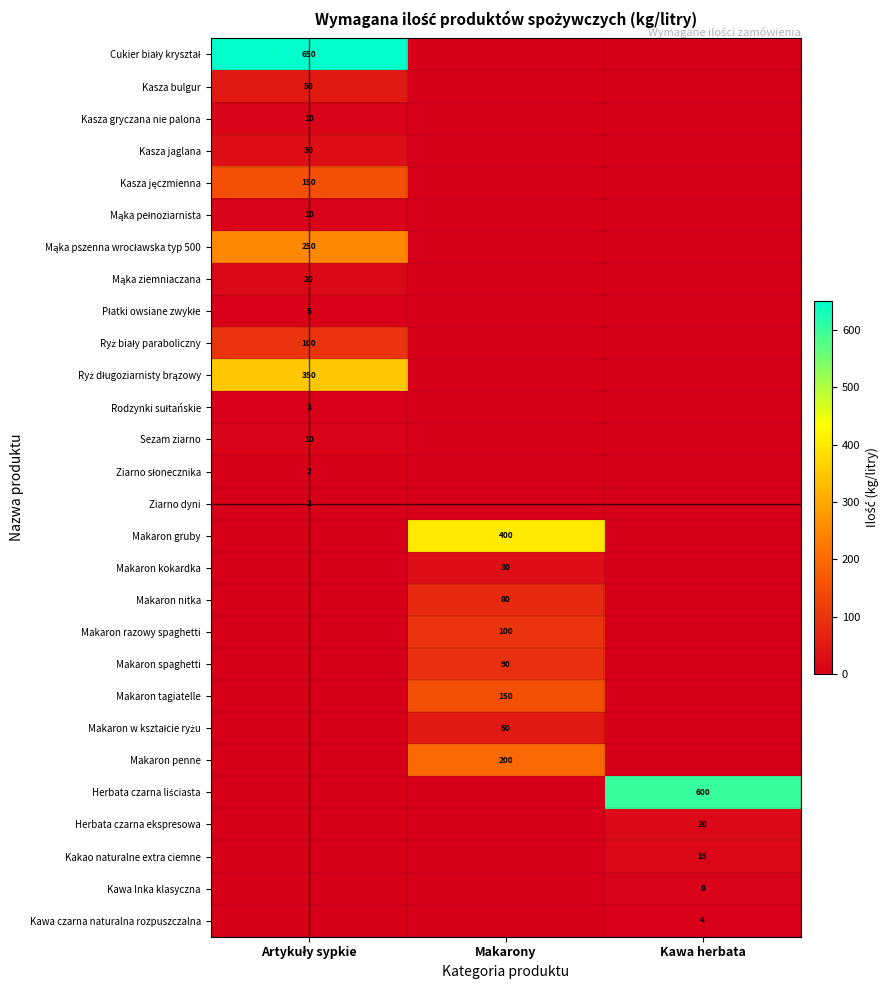

The Makaron kokardka series shows 10 at Makarony. True or false?

False